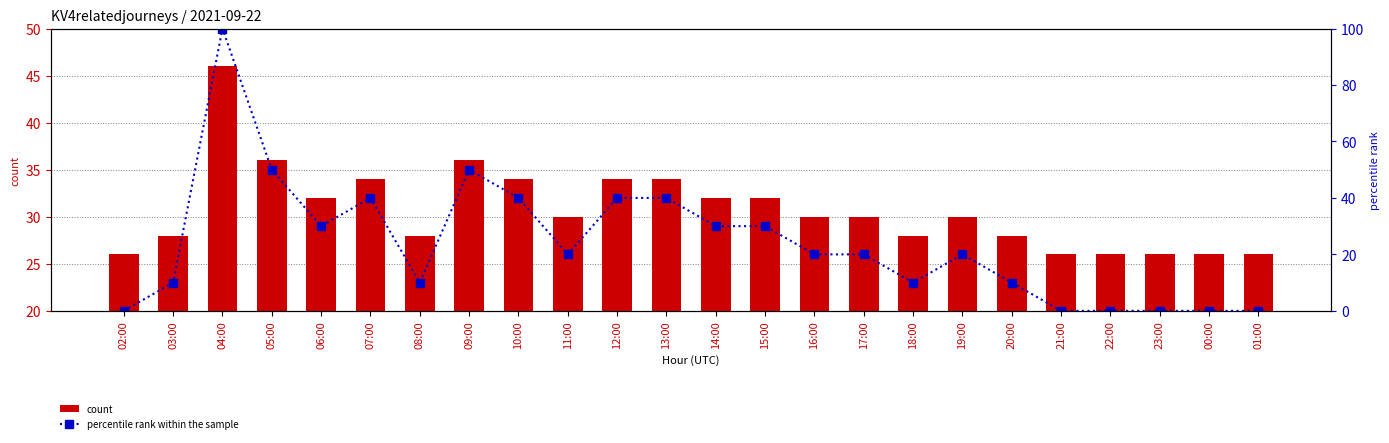

What is the approximate value of count at 11:00?

30